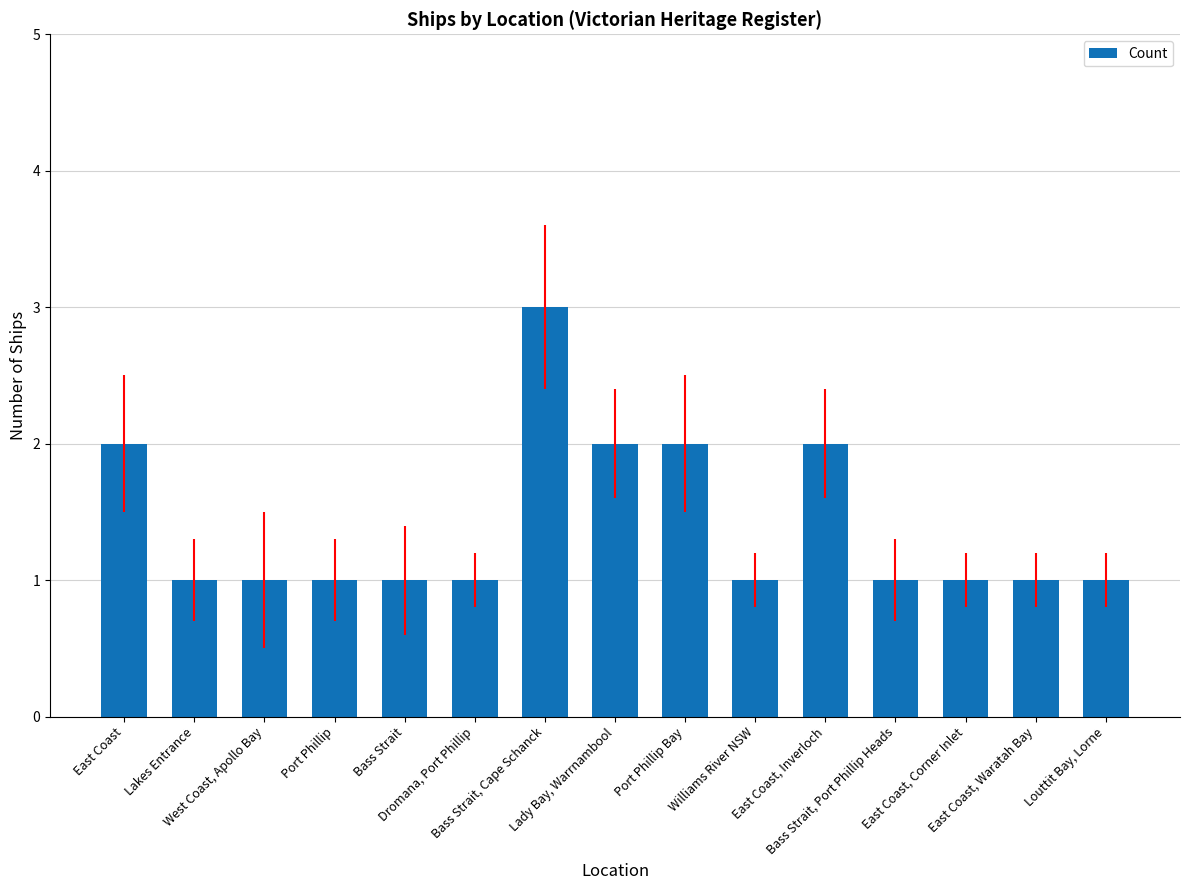

What is the sum of the values at Port Phillip and Lakes Entrance?

2